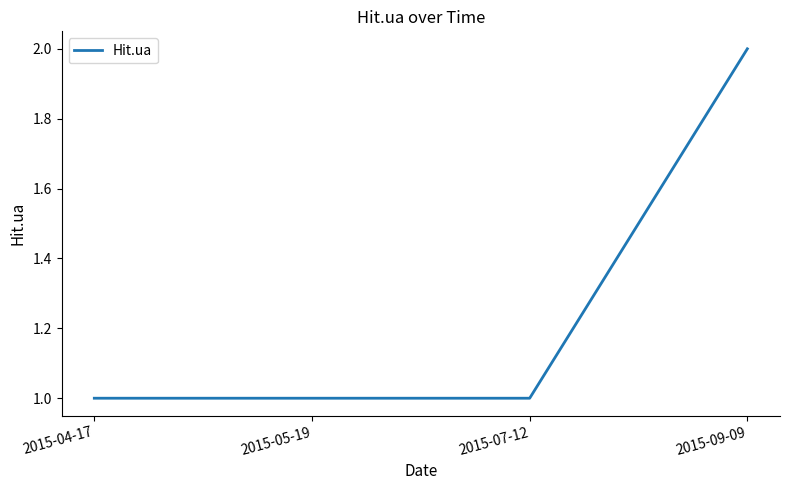

True or false: the data shows 1 at 2015-07-12.

True